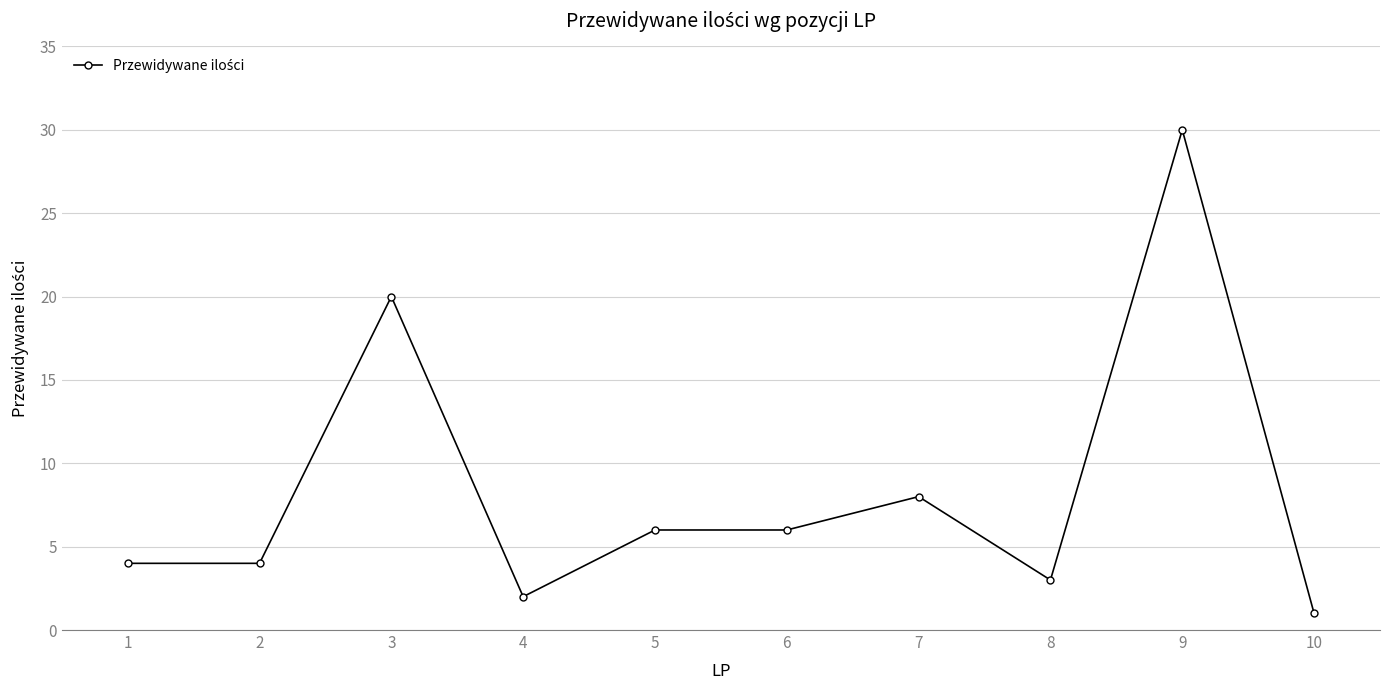

What is the sum of all values?

84